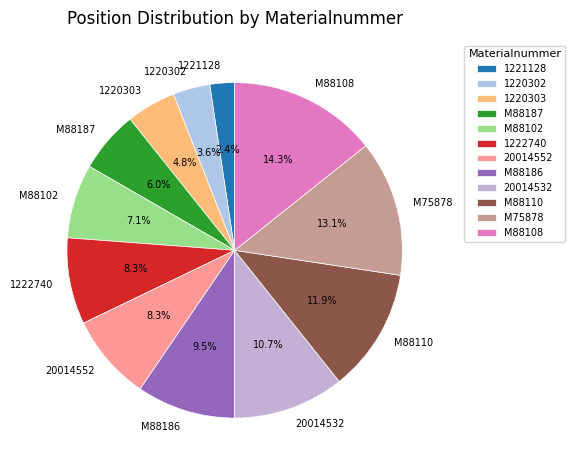

Combined, what portion of the pie is M75878 and M88110?

25.0%